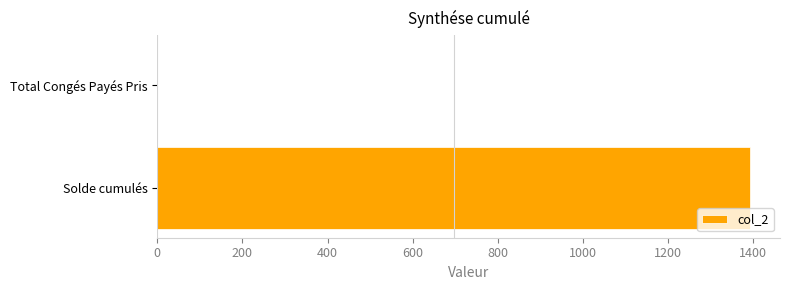

How many data points does each series have?

2